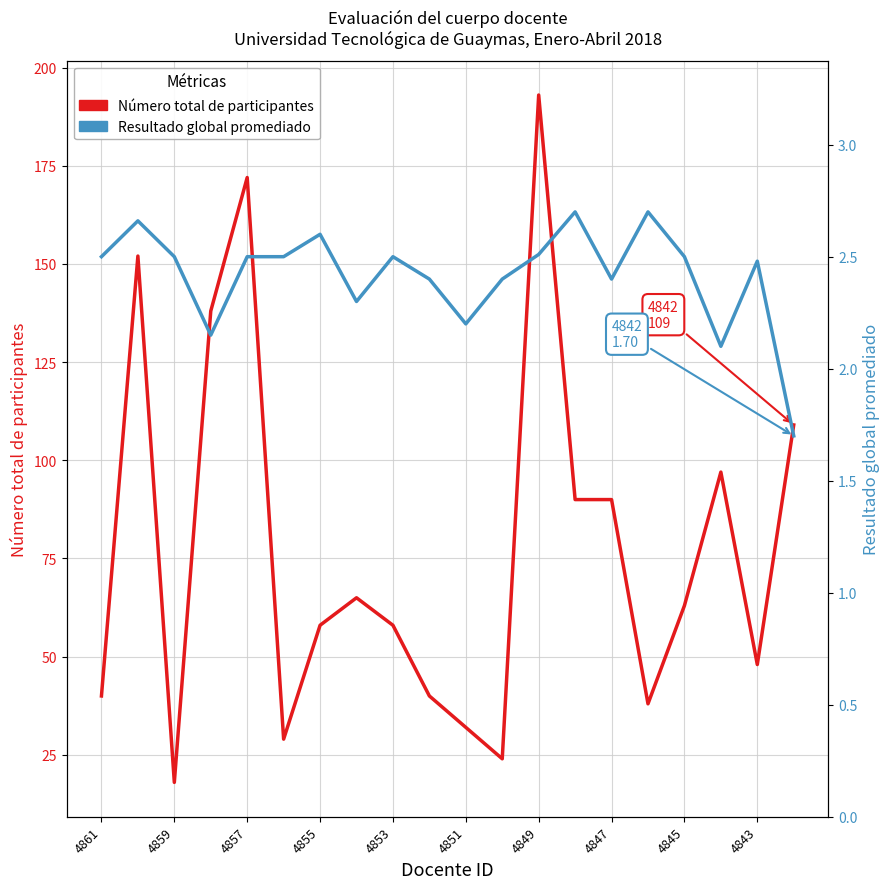

How many data points in Resultado global promediado are above 2?

19